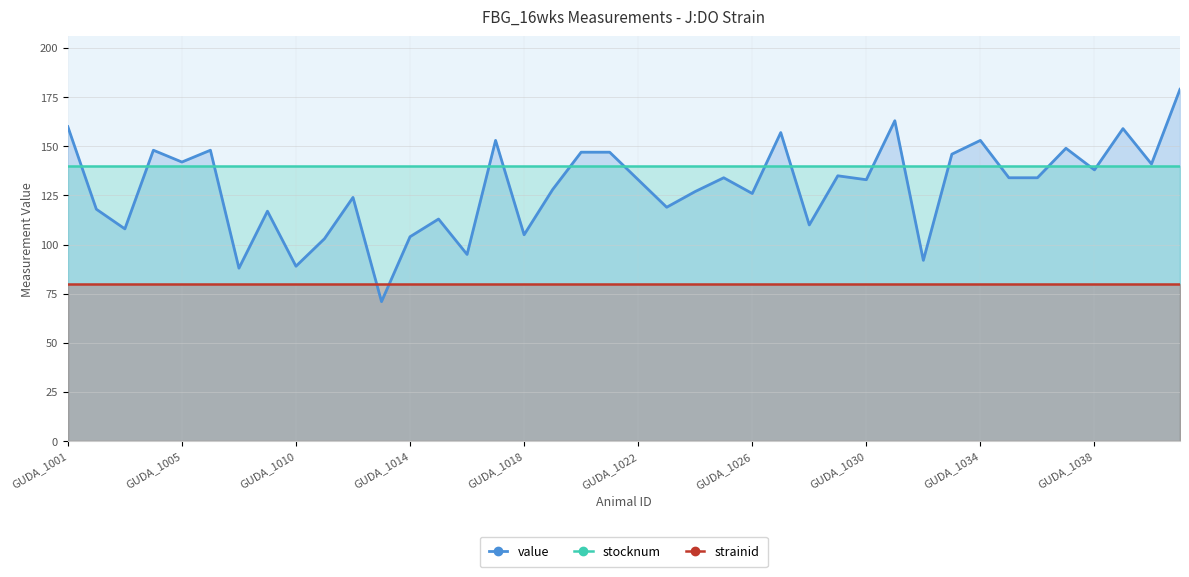

What is the lowest value of the strainid series?

80